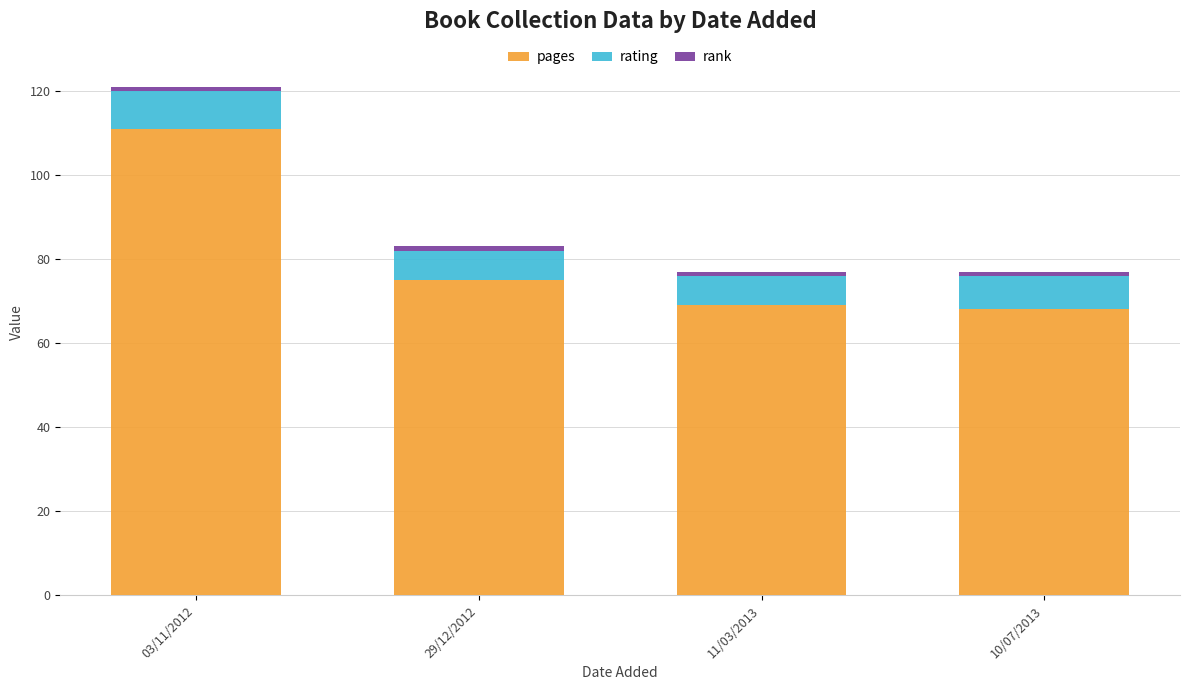

The value of pages at 03/11/2012 is 39. True or false?

False